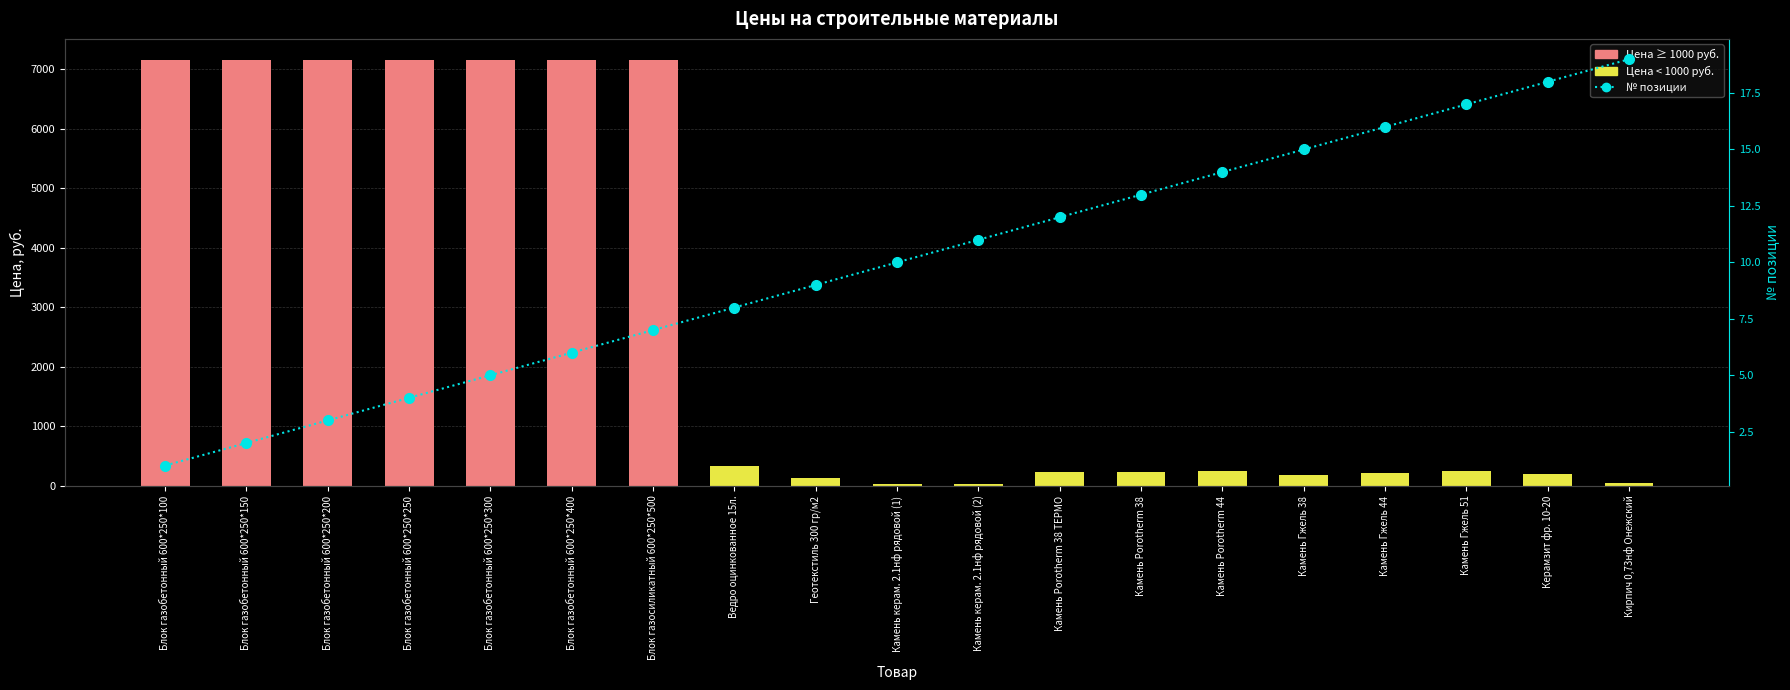

The № позиции series shows 17 at Камень Гжель 51. True or false?

True